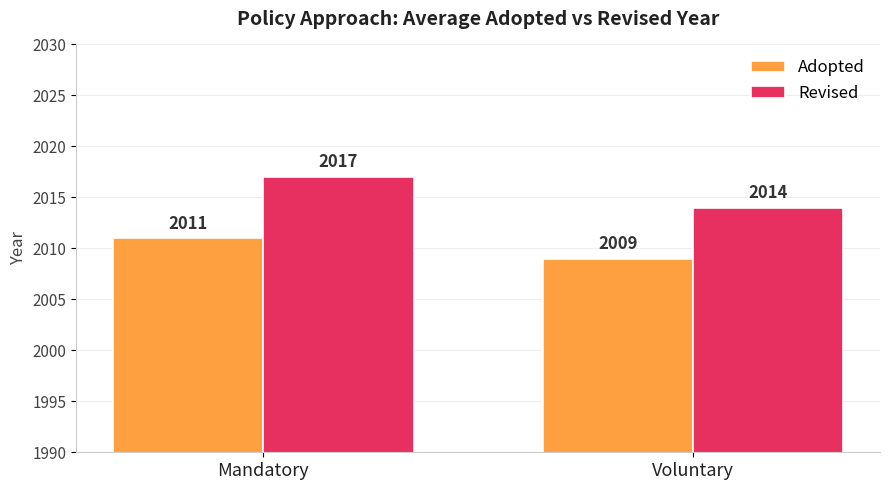

What is the label of the 1st bar from the left?

Mandatory